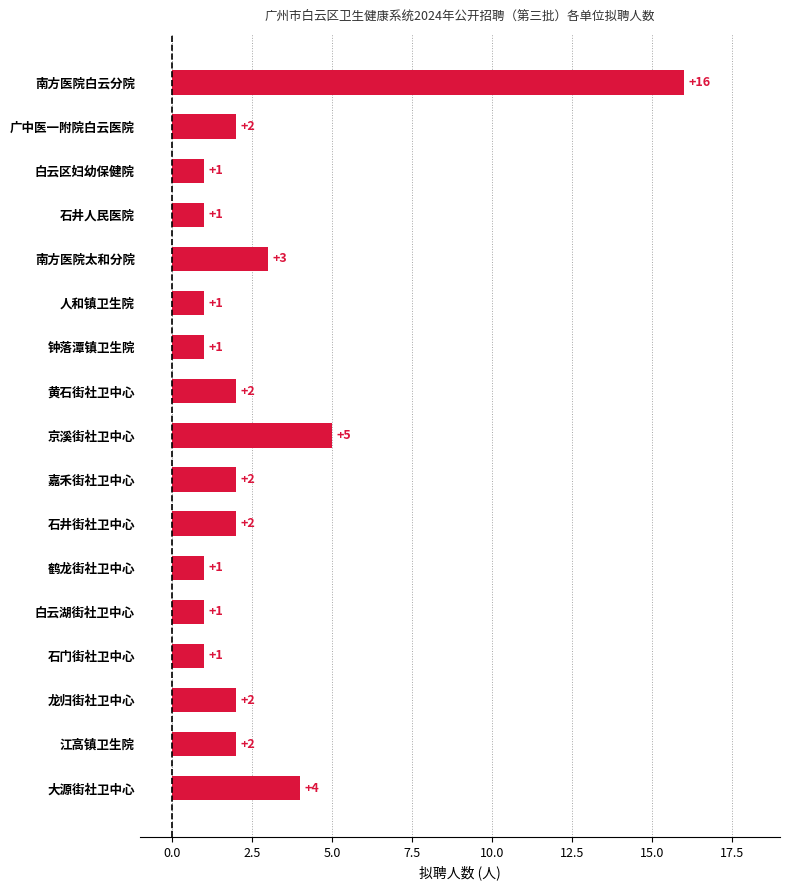

The chart shows a value of 2 at 石井街社卫中心. True or false?

True